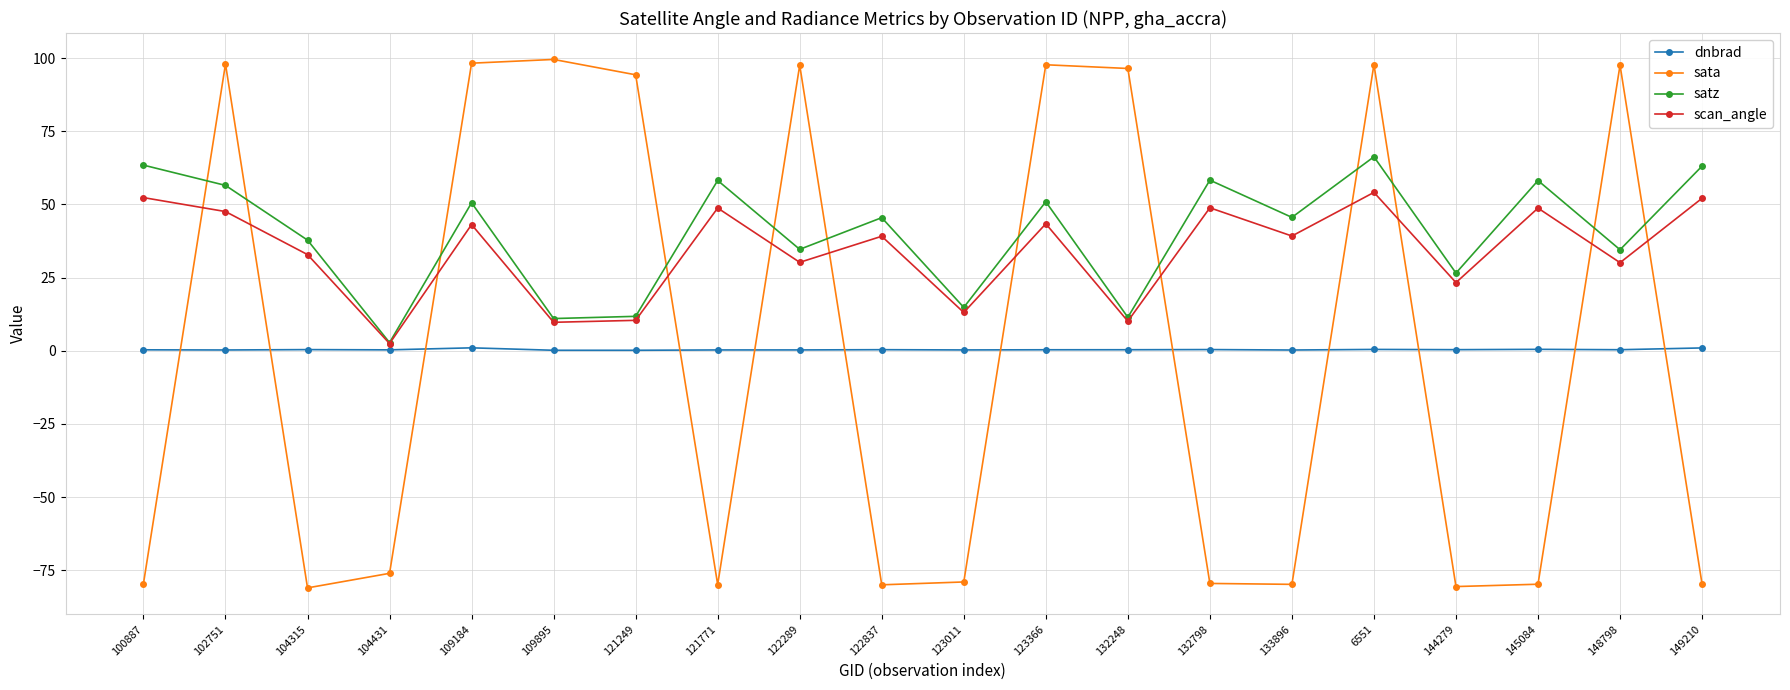

The dnbrad series shows 1.0 at 149210. True or false?

True